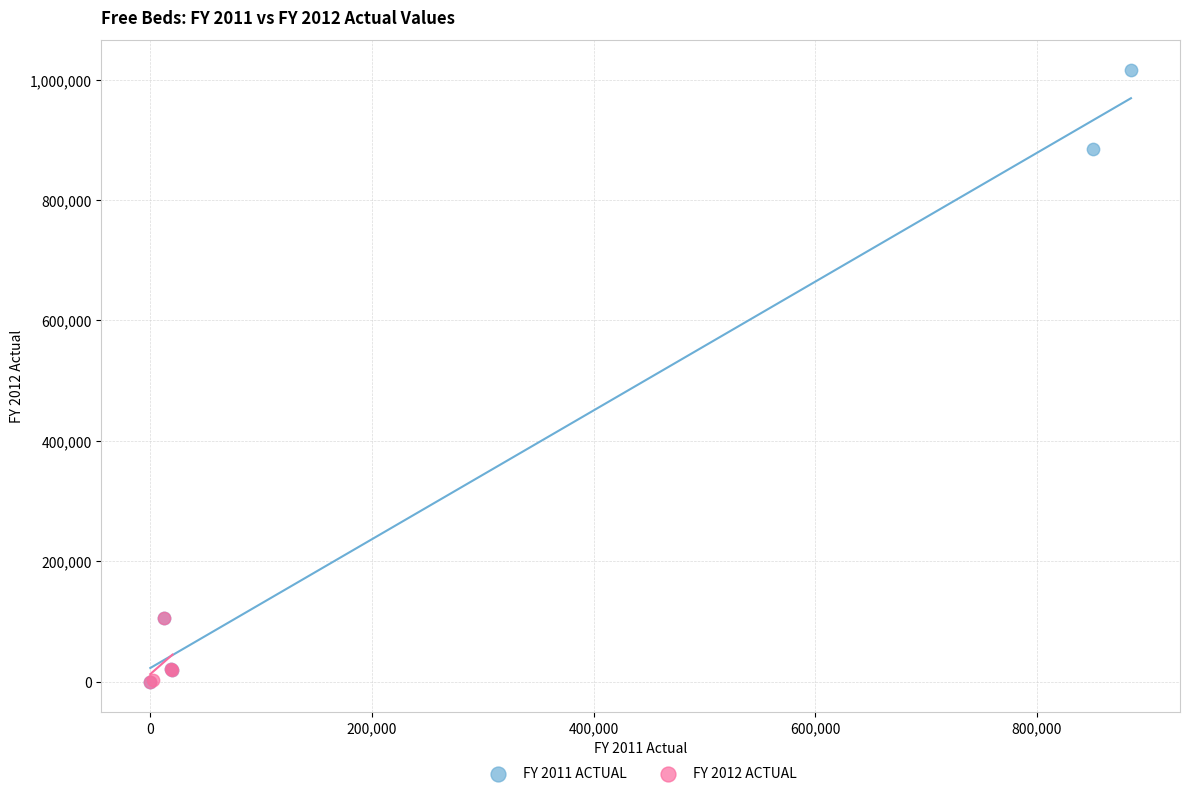

Which series has the largest Y range (max minus min)?

FY 2011 ACTUAL